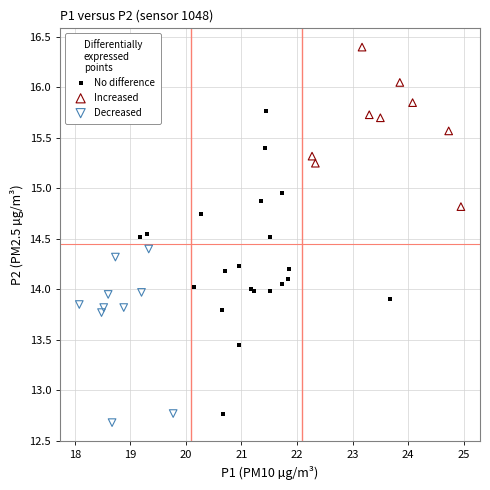

Which series contains the highest Y value?

Increased